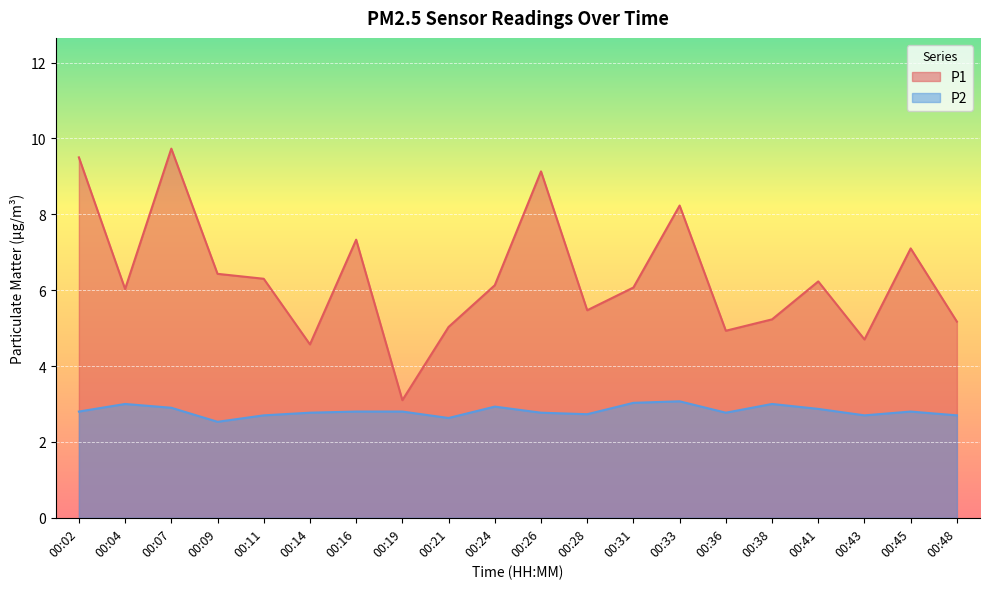

What is the lowest value of the P2 series?

2.5